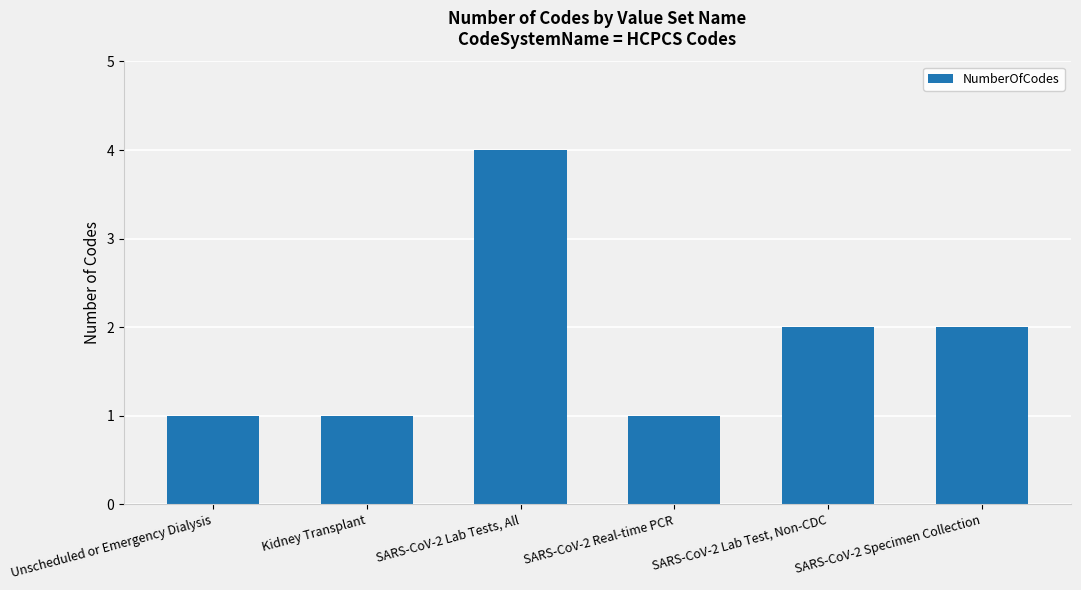

Where does the data first go above 2?

SARS-CoV-2 Lab Tests, All